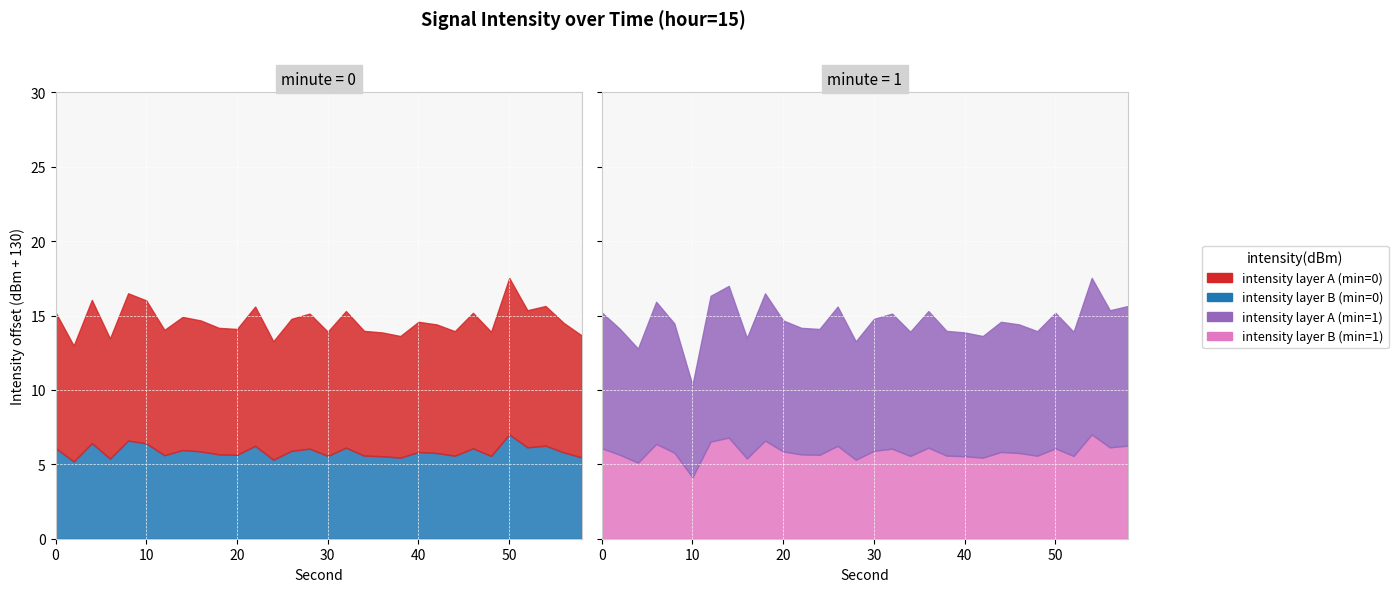

How many values in the intensity(dBm) series exceed -115?

11